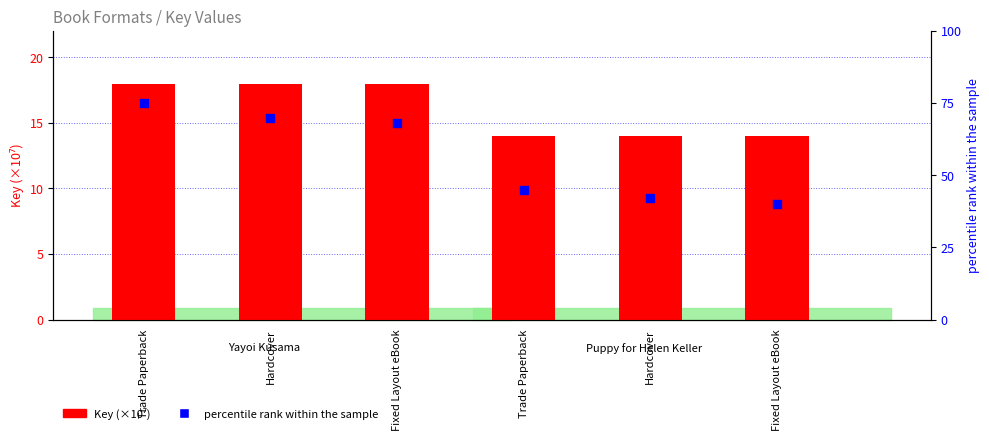

Which series has the largest Y range (max minus min)?

percentile rank within the sample